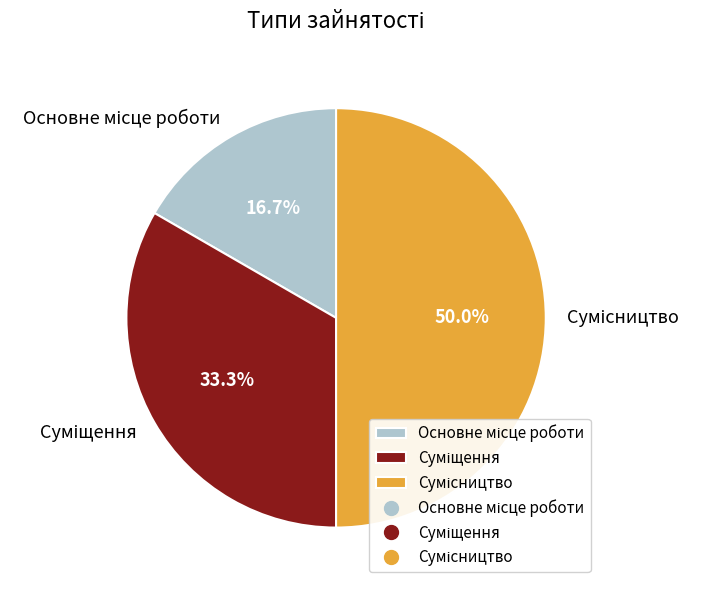

Is it true that Сумісництво is 50% of the pie?

True